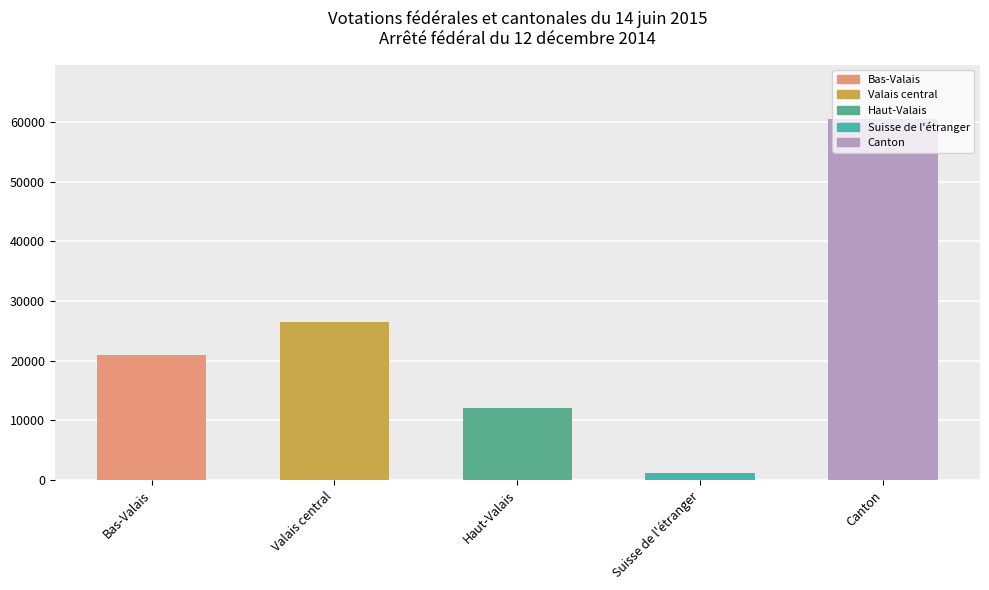

What is the value of the 4th bar from the left?

1120